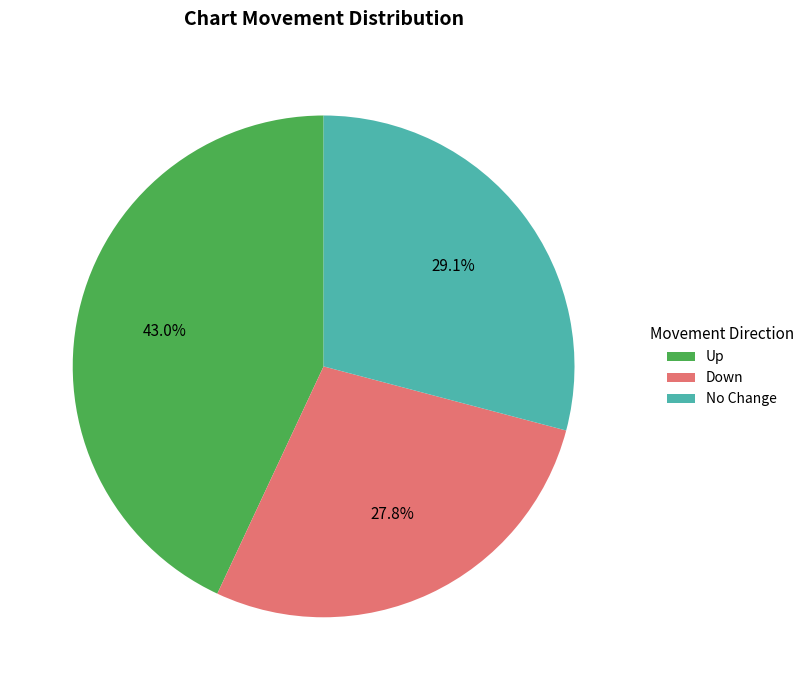

Count the number of slices in the pie.

3